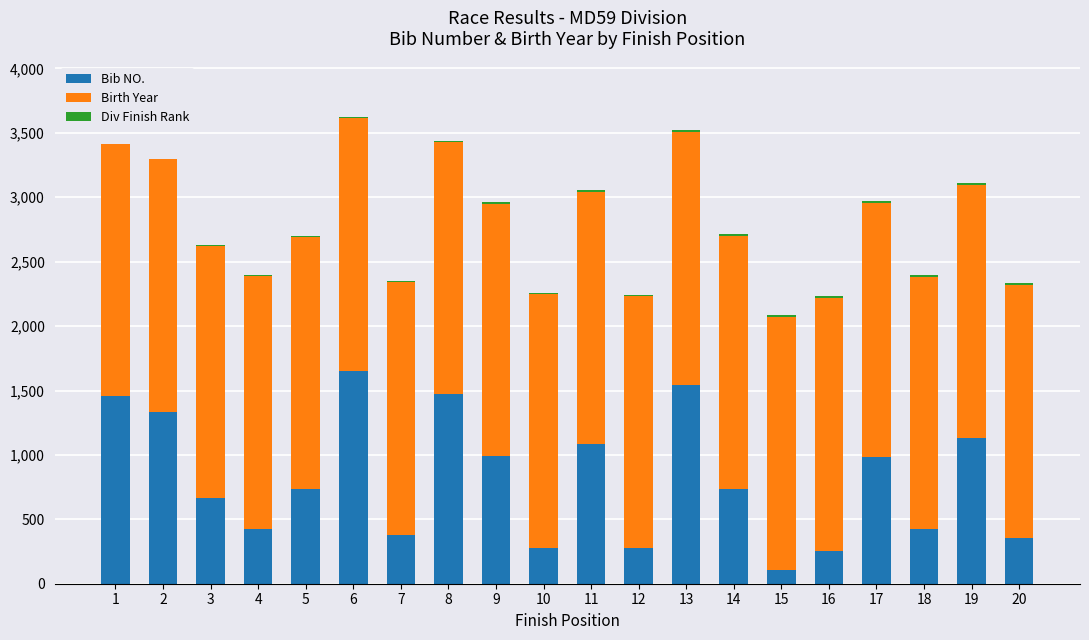

How many distinct data groups are displayed?

3